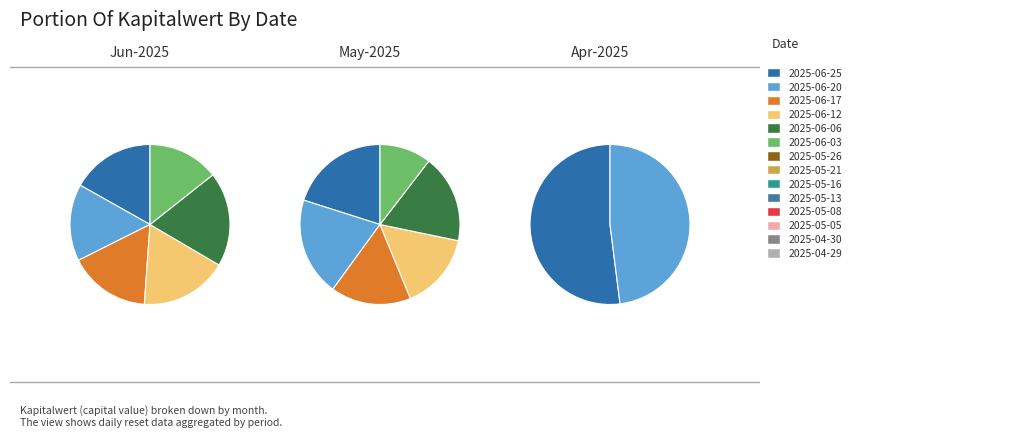

To the nearest percent, what is the difference between the largest and smallest slice percentages?

2%